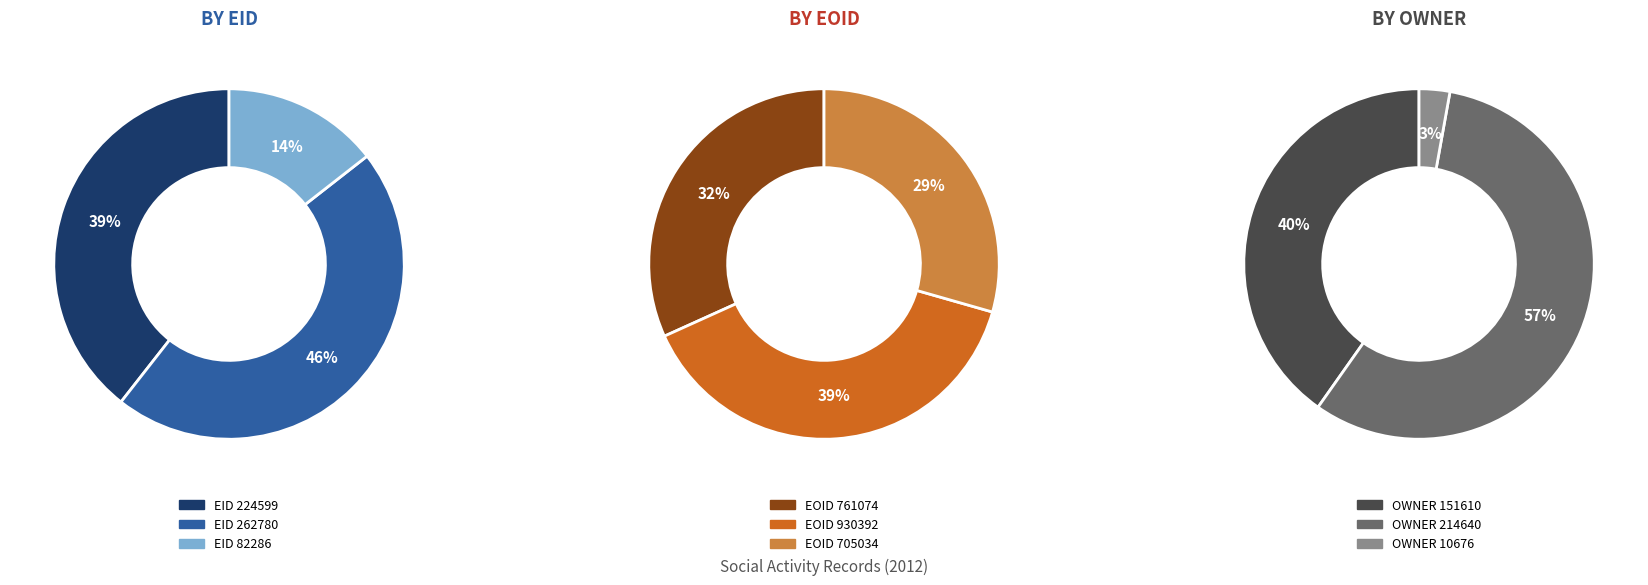

What percentage is the EID 262780 slice, to the nearest percent?

46%